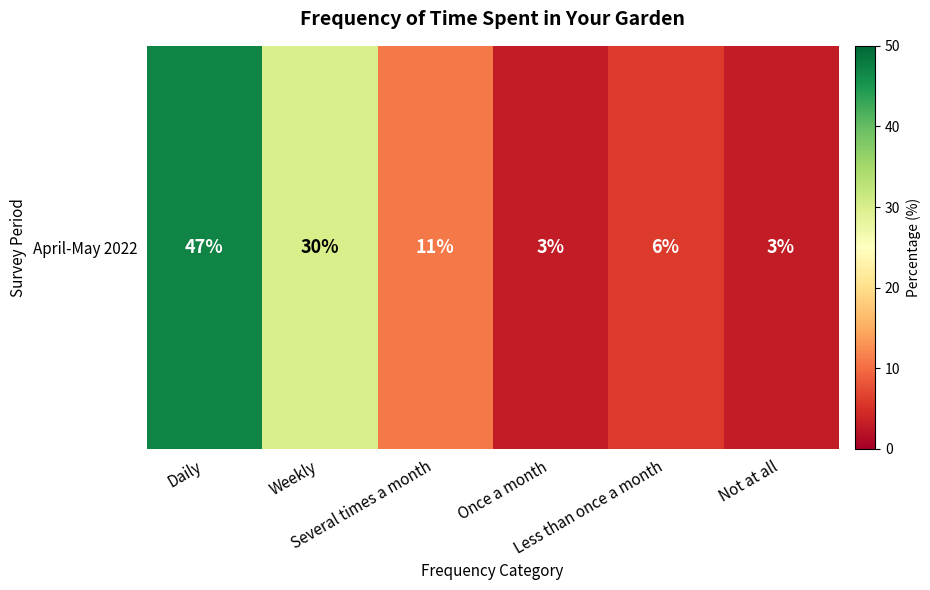

The chart shows a value of 16 at Several times a month. True or false?

False